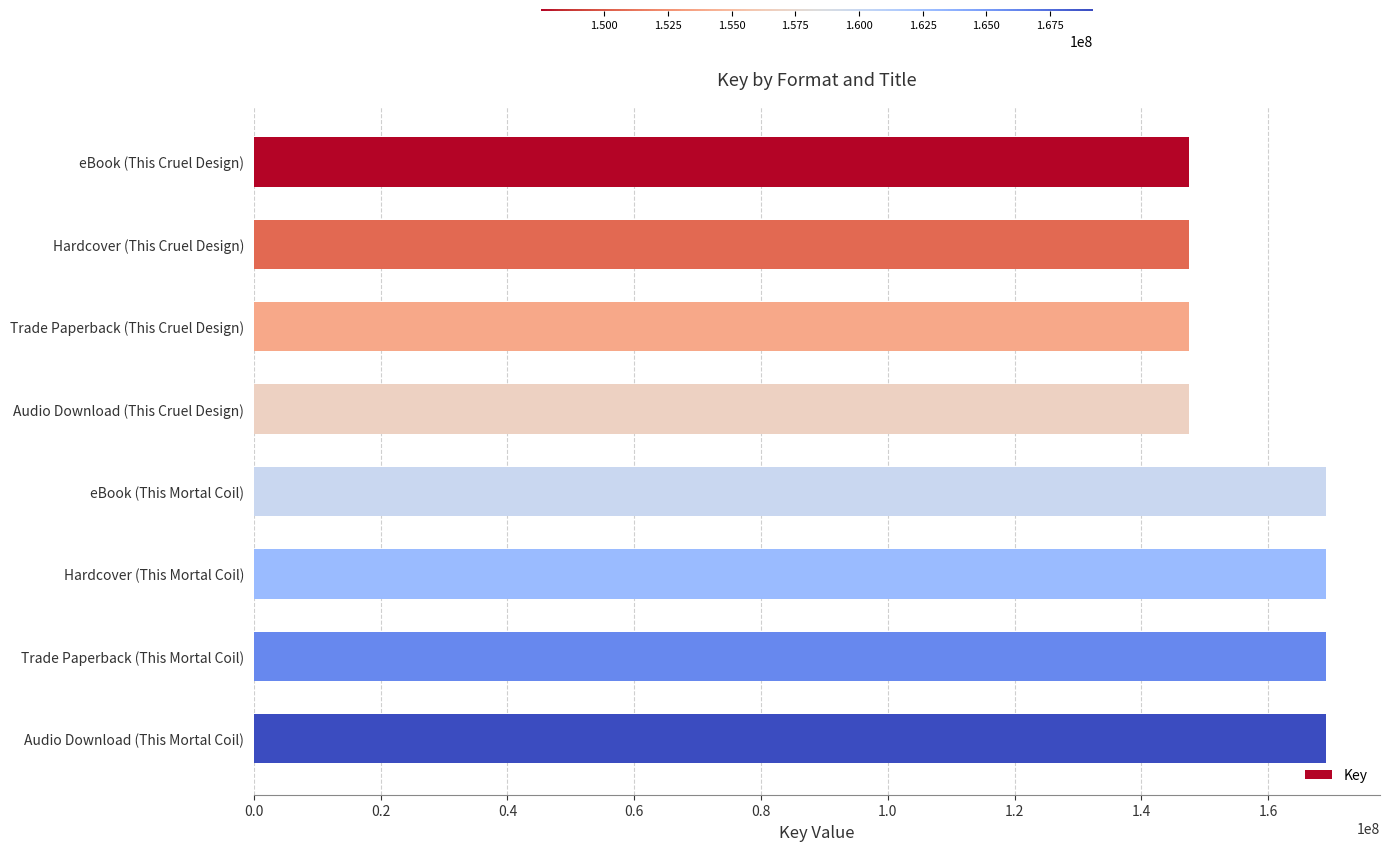

The chart shows a value of 72805323 at Audio Download (This Cruel Design). True or false?

False